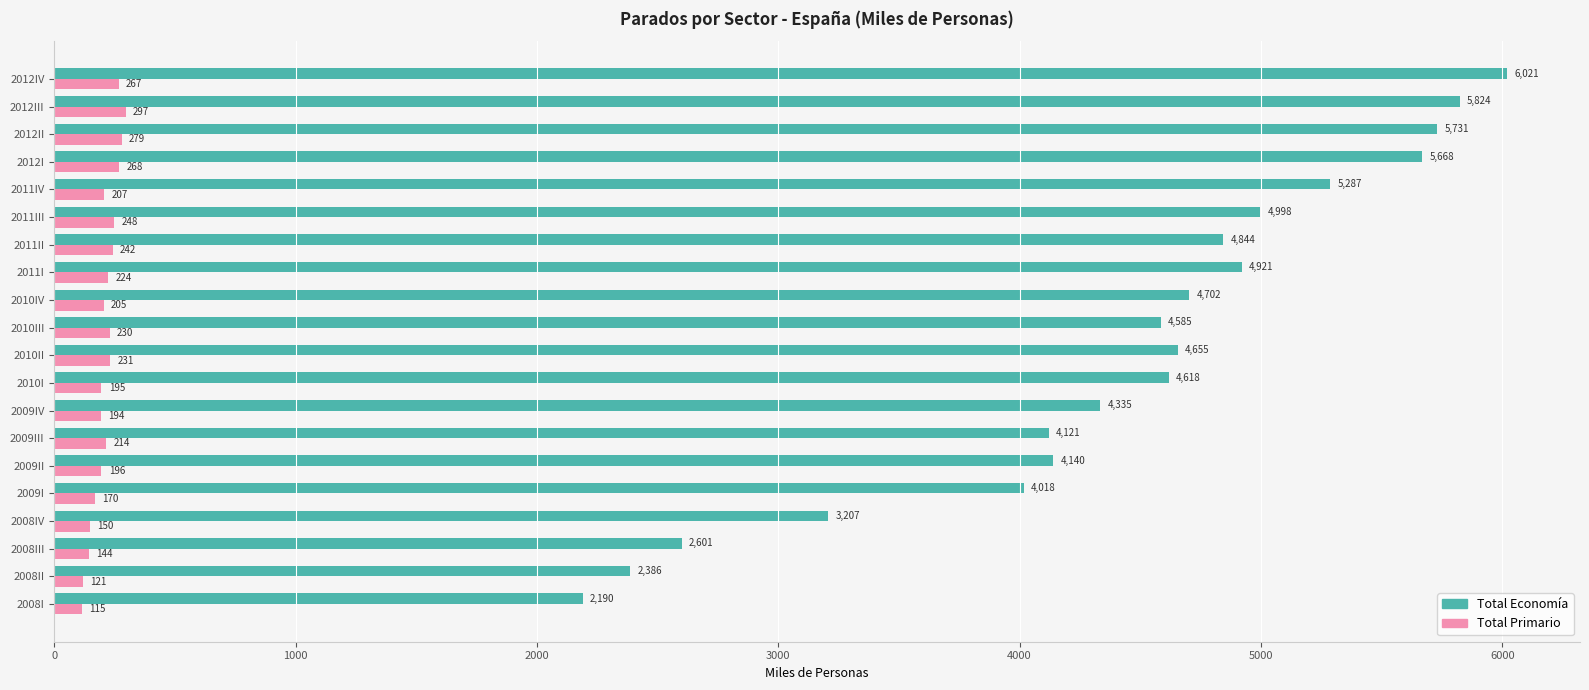

True or false: Total Economía has a value of 8696.9 at 2012I.

False